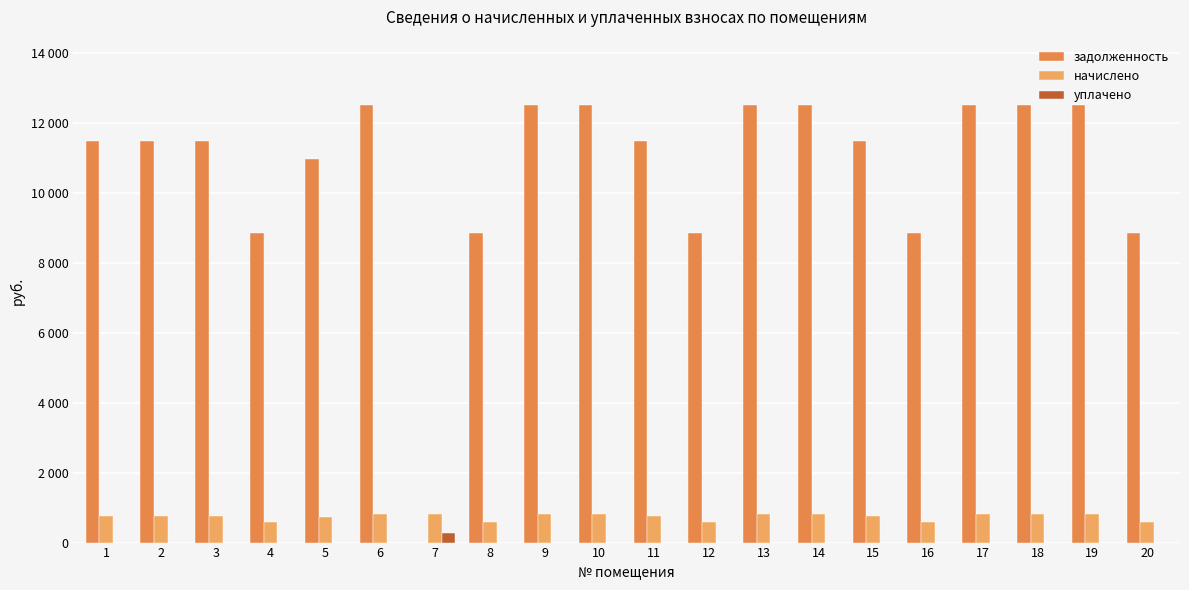

What are all the series names shown in the legend?

задолженность, начислено, уплачено